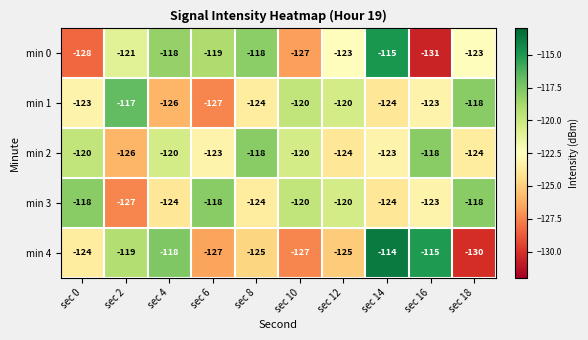

Rank the series at sec 2 from highest to lowest value.

min 1, min 4, min 0, min 2, min 3